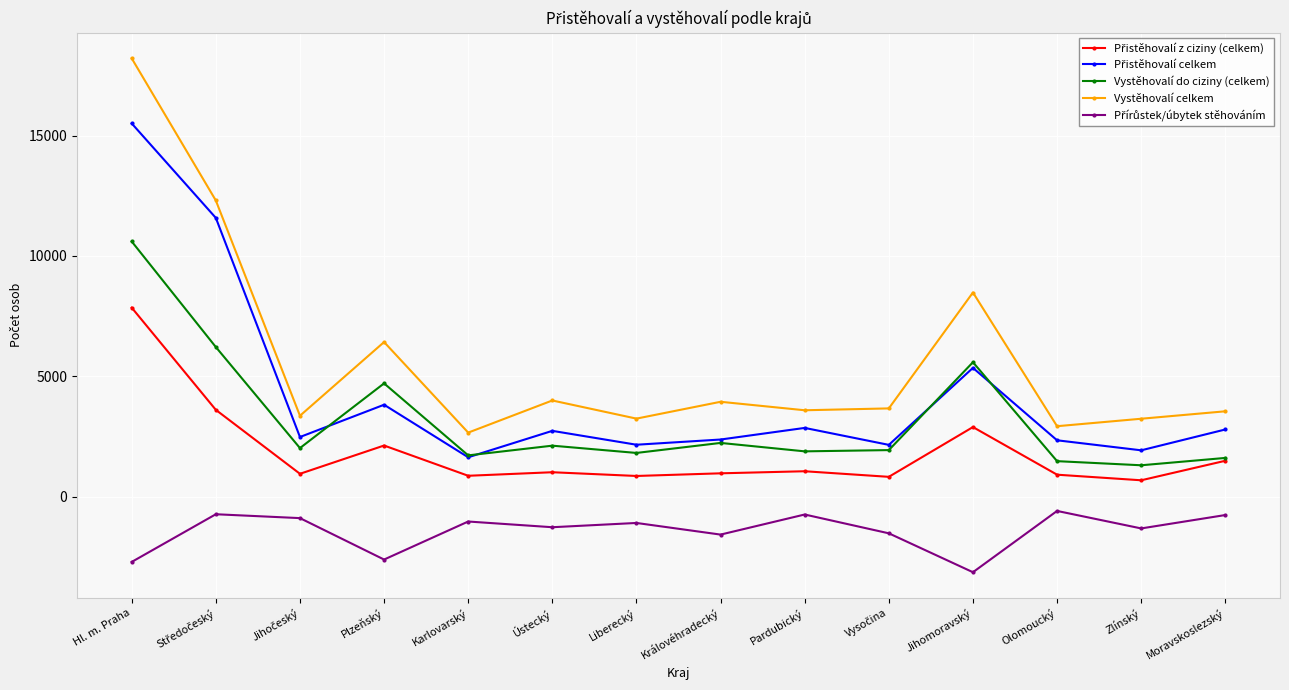

The value of Vystěhovalí celkem at Jihomoravský is 3224. True or false?

False